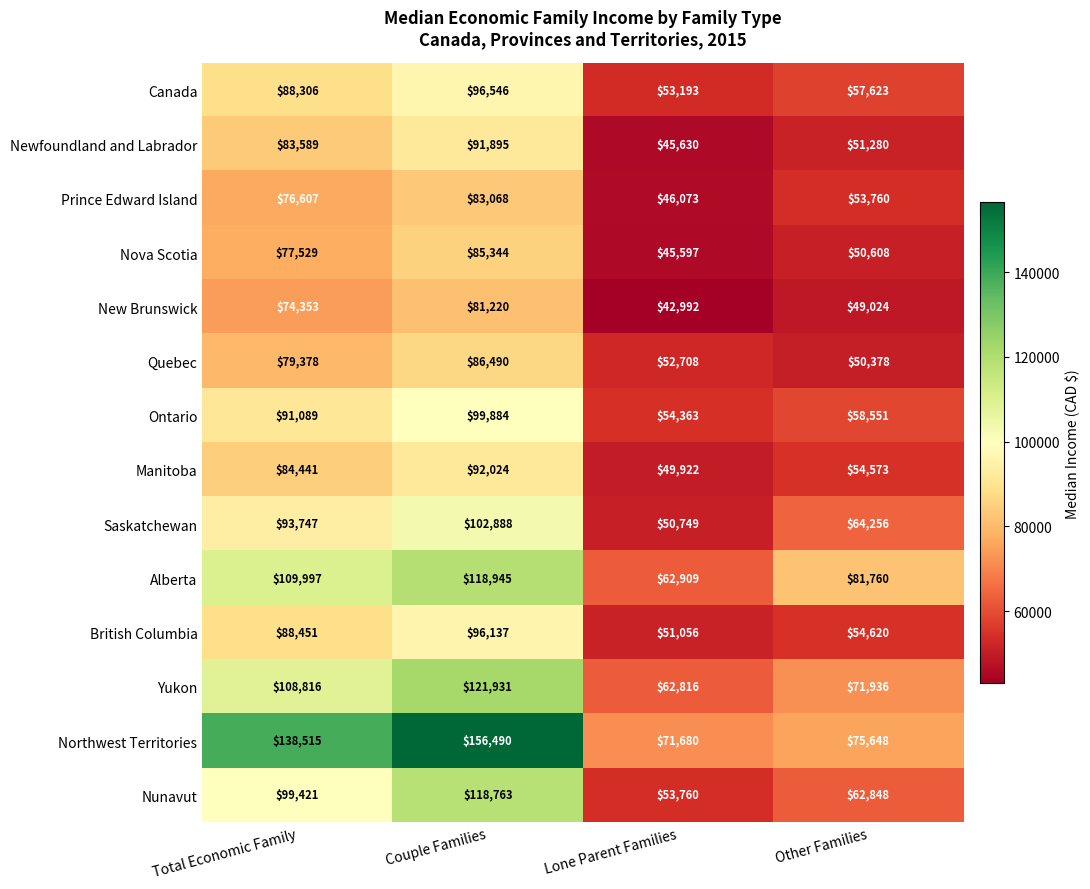

List the series in order of their peak value, highest first.

Northwest Territories, Yukon, Alberta, Nunavut, Saskatchewan, Ontario, Canada, British Columbia, Manitoba, Newfoundland and Labrador, Quebec, Nova Scotia, Prince Edward Island, New Brunswick